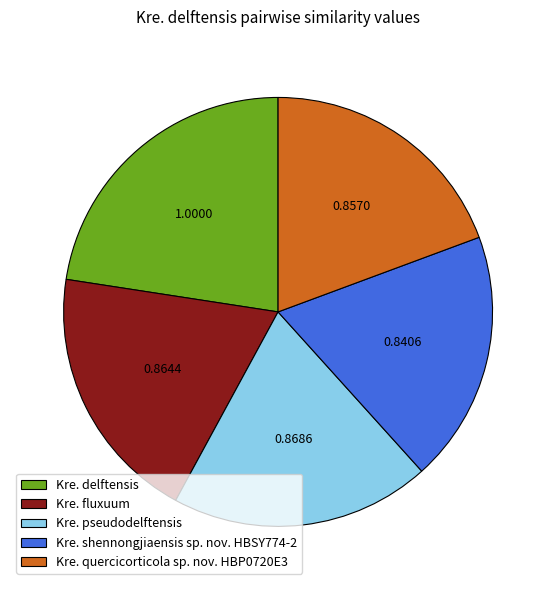

Combined, do Kre. quercicorticola sp. nov. HBP0720E3 and Kre. pseudodelftensis account for over 50%?

No